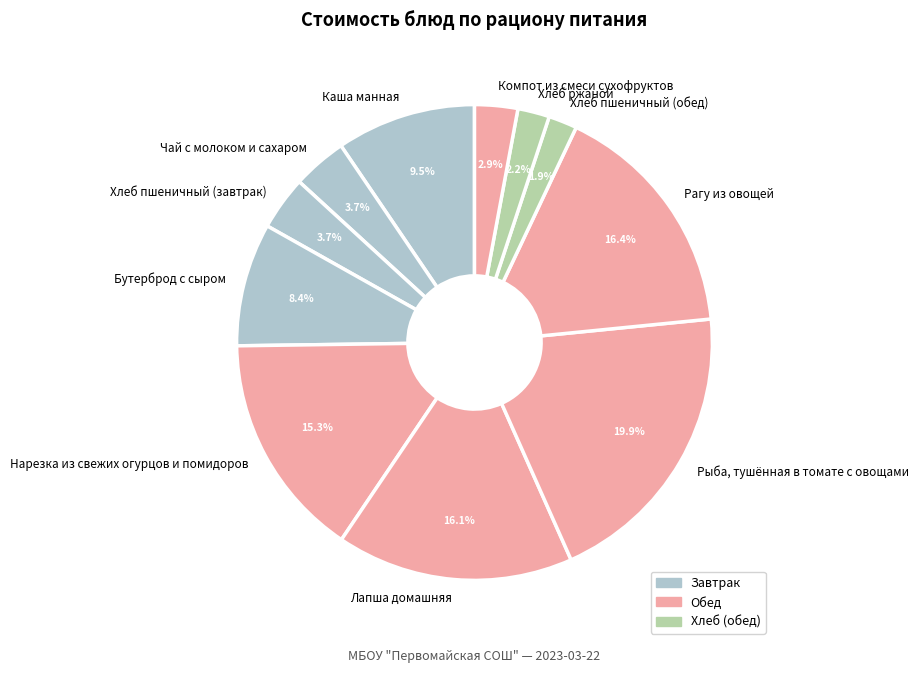

Which category has the biggest portion of the pie?

Рыба, тушённая в томате с овощами